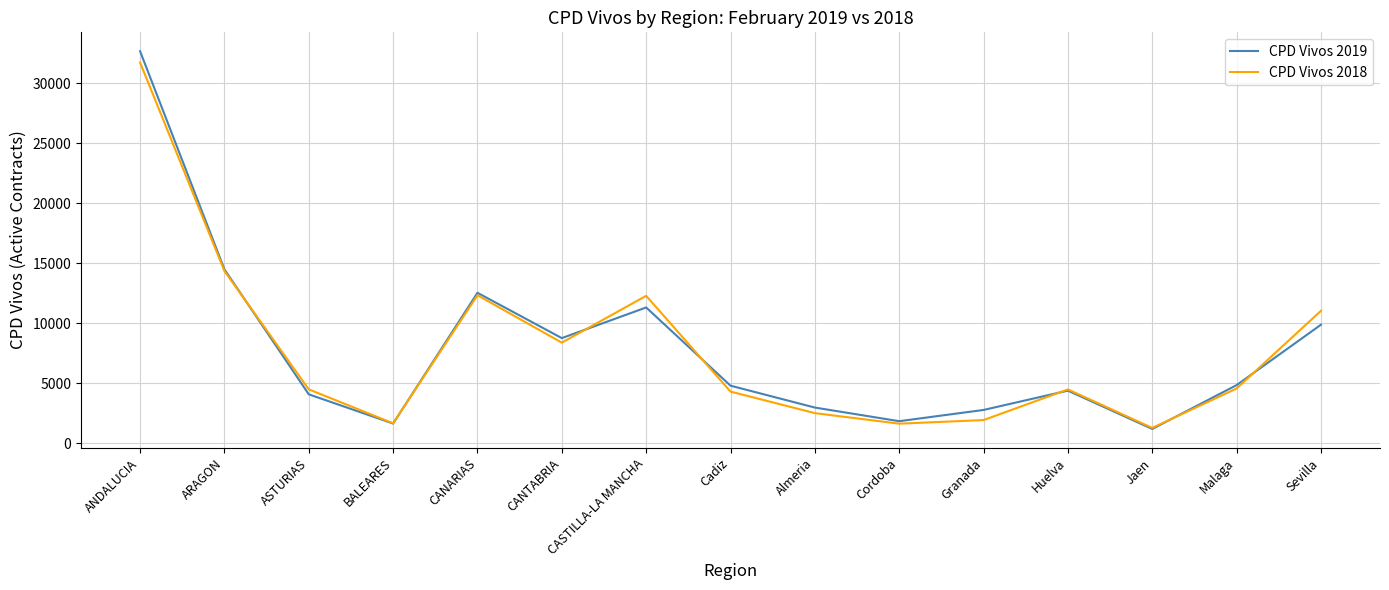

At which label does CPD Vivos 2019 reach its peak?

ANDALUCIA